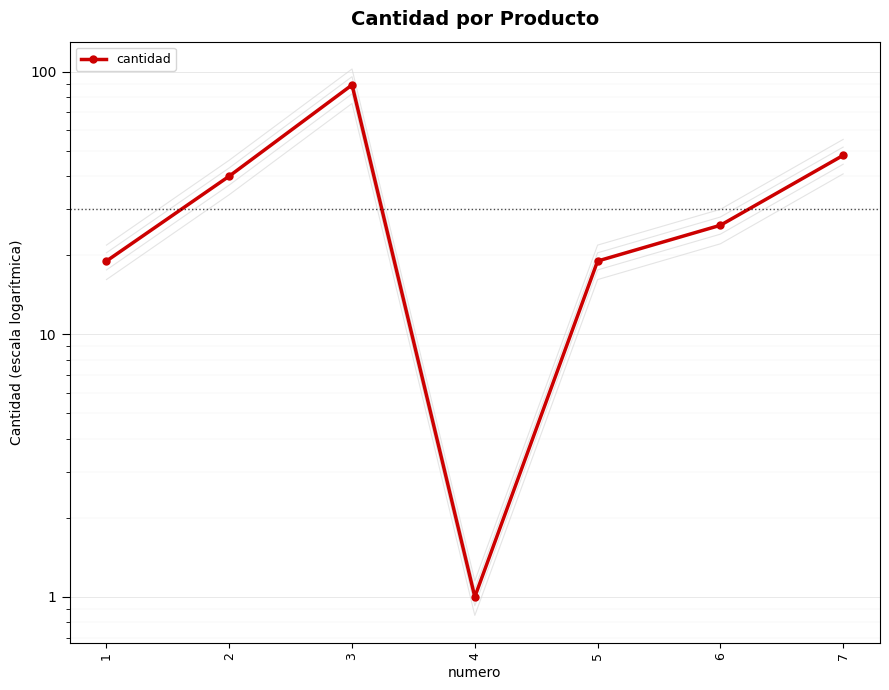

Reading left to right, extract all data points from this chart.

1=19	2=40	3=89	4=1	5=19	6=26	7=48